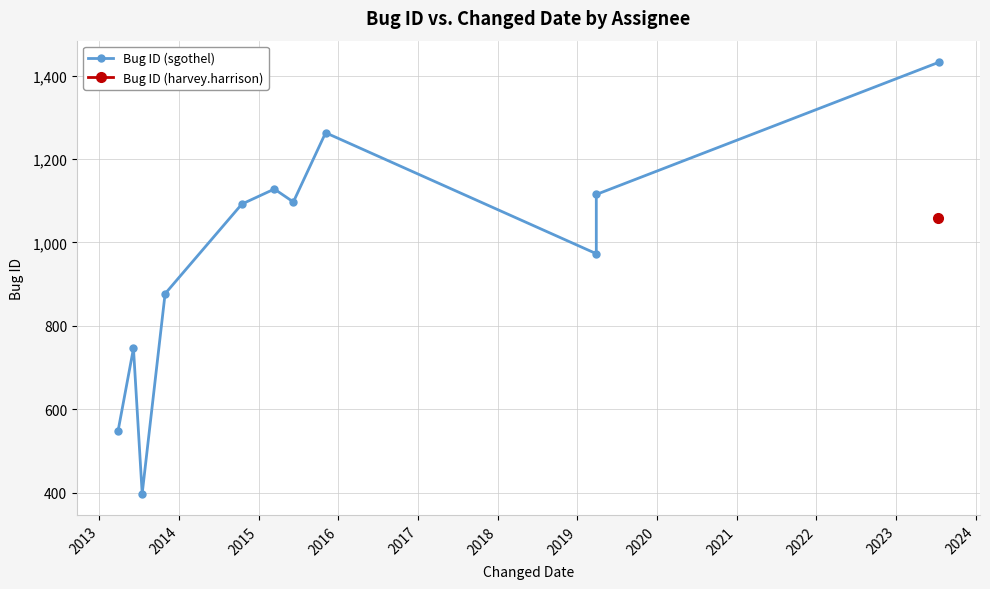

How many lines are shown in the chart?

1